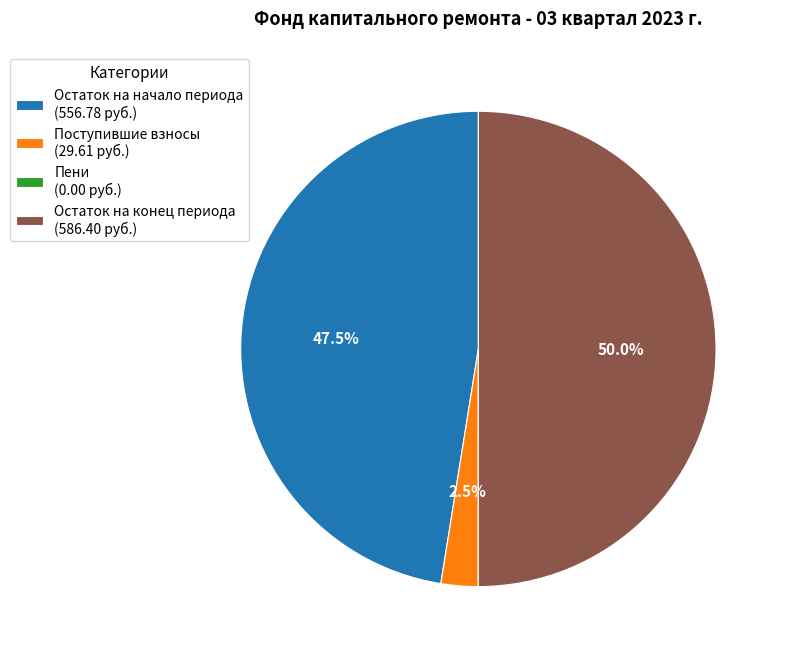

Combined, do Остаток на конец периода (586.40 руб.) and Остаток на начало периода (556.78 руб.) account for over 50%?

Yes